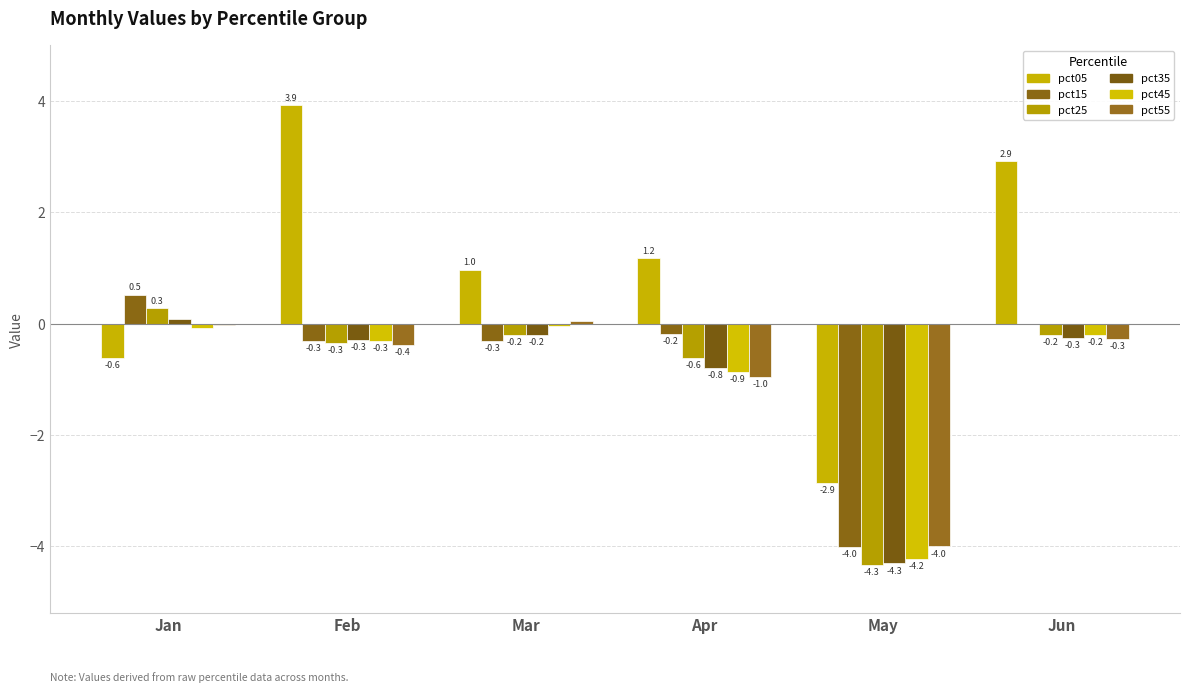

Is it true that pct25 equals 0.5 at Jan?

False